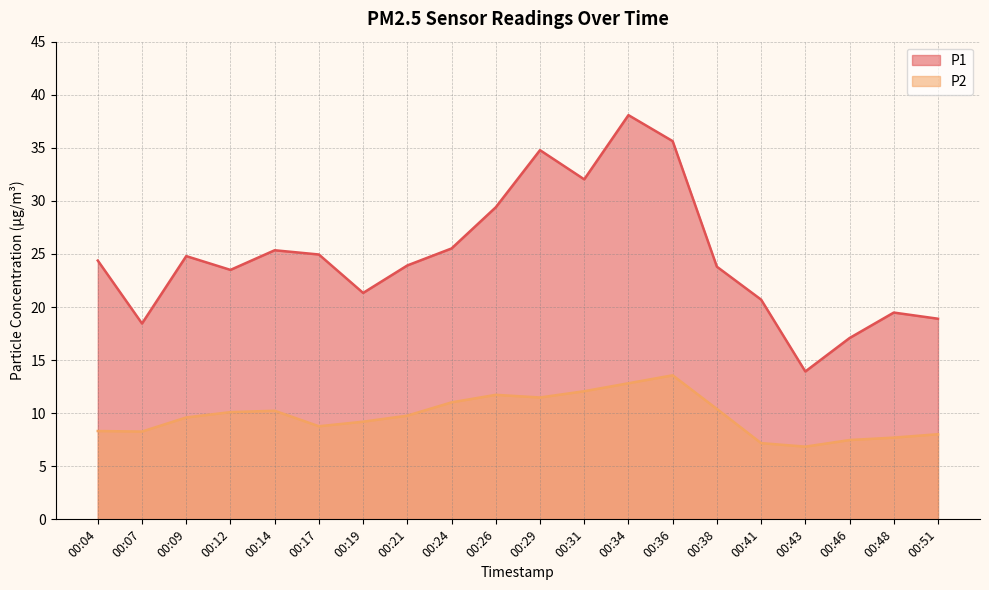

True or false: P1 has more than 1 interior local peaks.

True